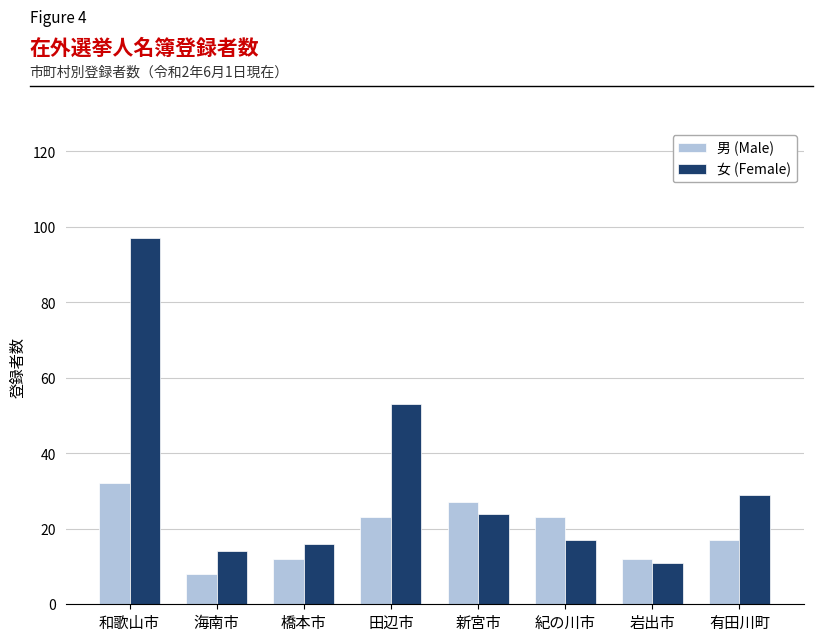

What is the greatest value displayed?

97